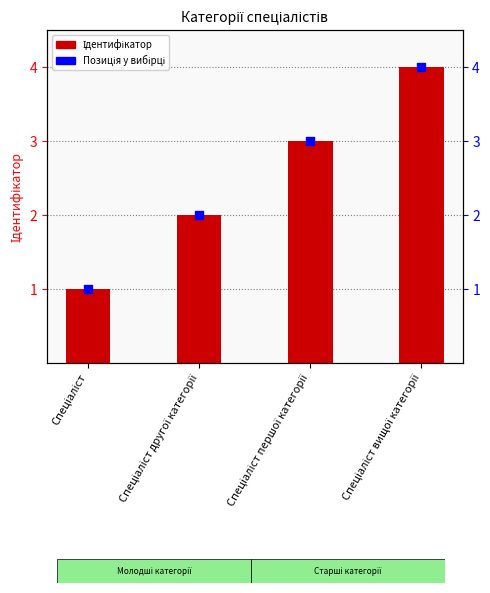

Is the value of Ідентифікатор at Спеціаліст першої категорії greater than the value of Позиція у вибірці at Спеціаліст другої категорії?

Yes